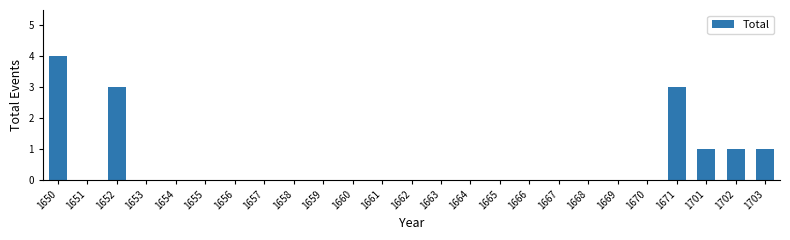

What is the approximate value at 1650?

4